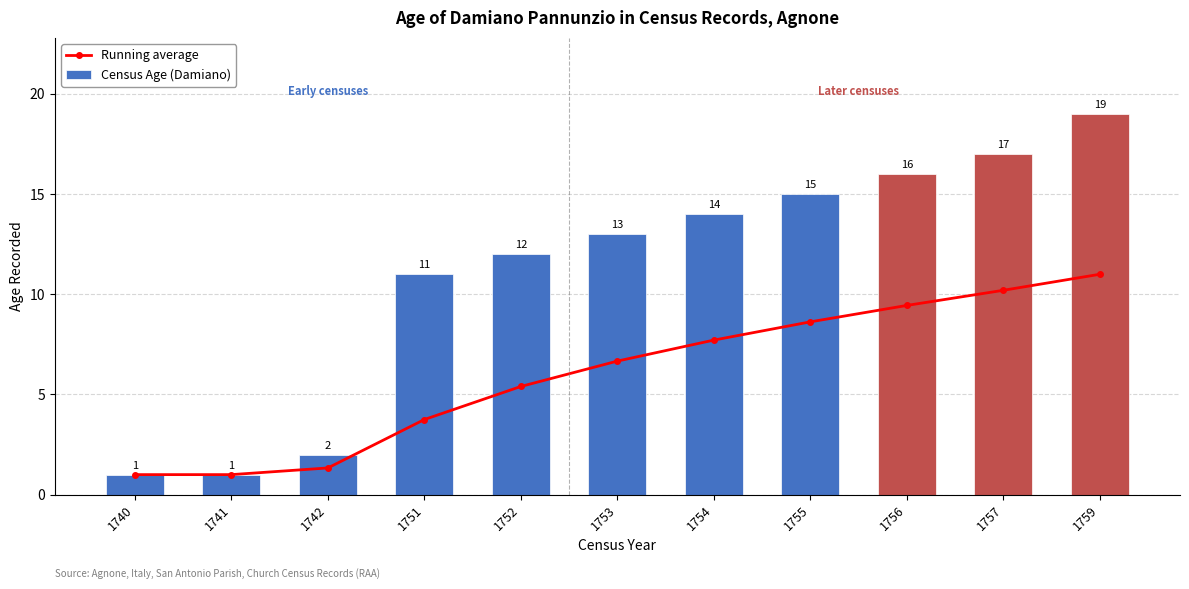

Rank the series by their average value, from lowest to highest.

Running average, Census Age (Damiano)